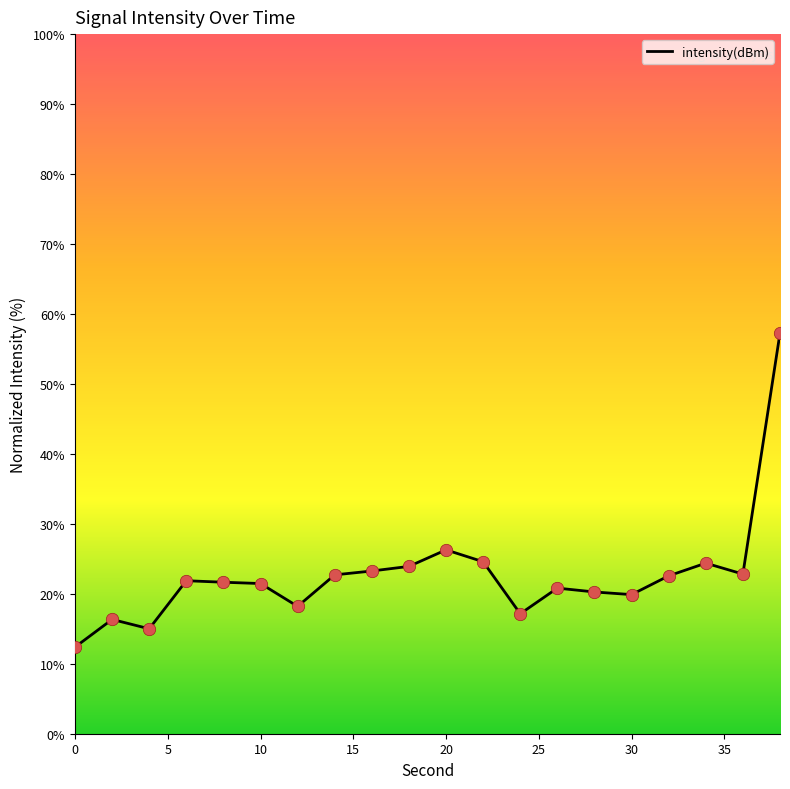

Approximately how many times larger is the value at 38 compared to 16?

2.5